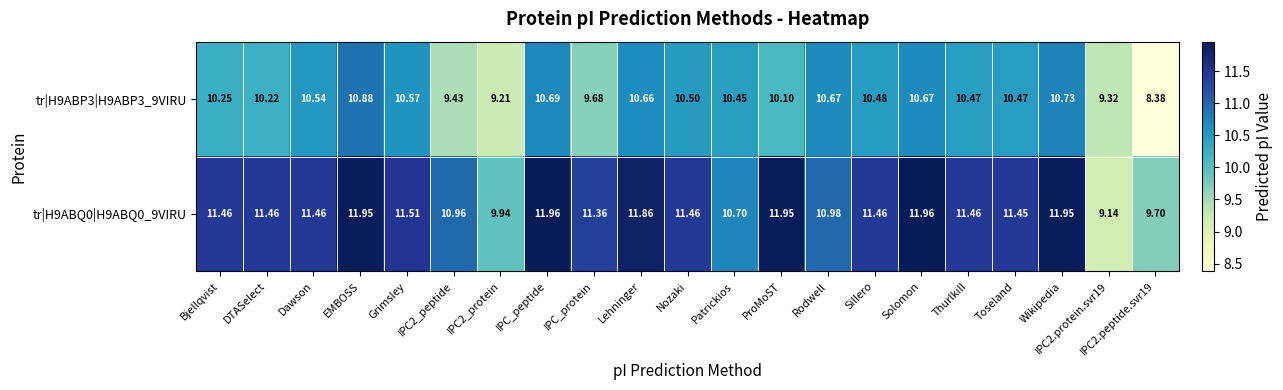

At which label does tr|H9ABP3|H9ABP3_9VIRU first exceed 10?

Bjellqvist